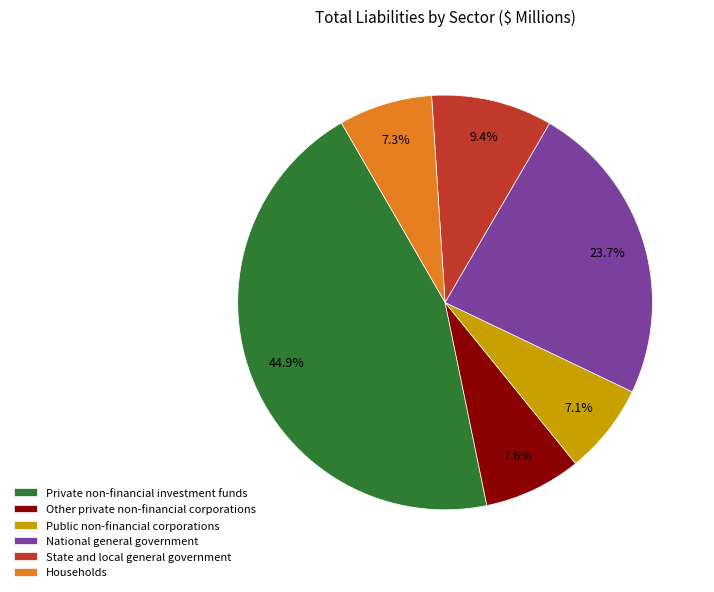

How many segments does this pie chart have?

6